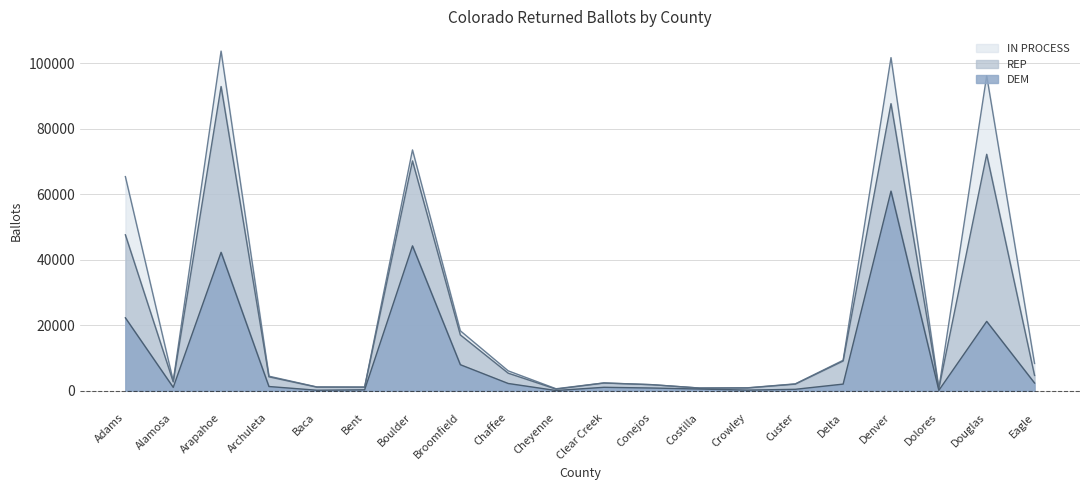

Rank the series by their maximum value, from highest to lowest.

IN PROCESS, REP, DEM